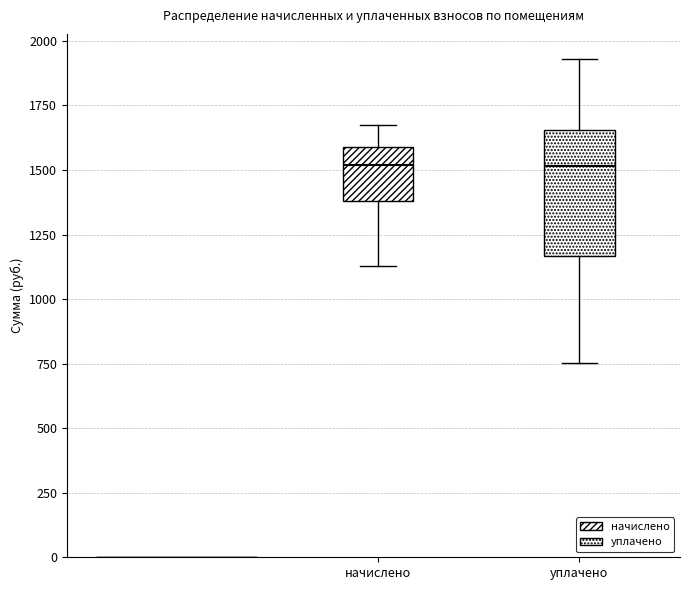

Which box is the tallest, from its lower edge to its upper edge?

уплачено